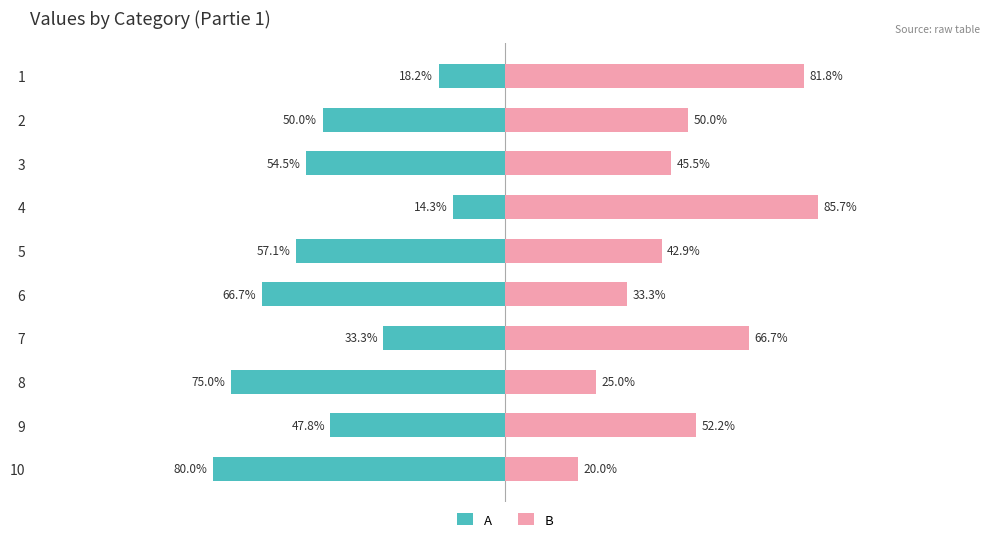

What is the maximum value for B?

85.7